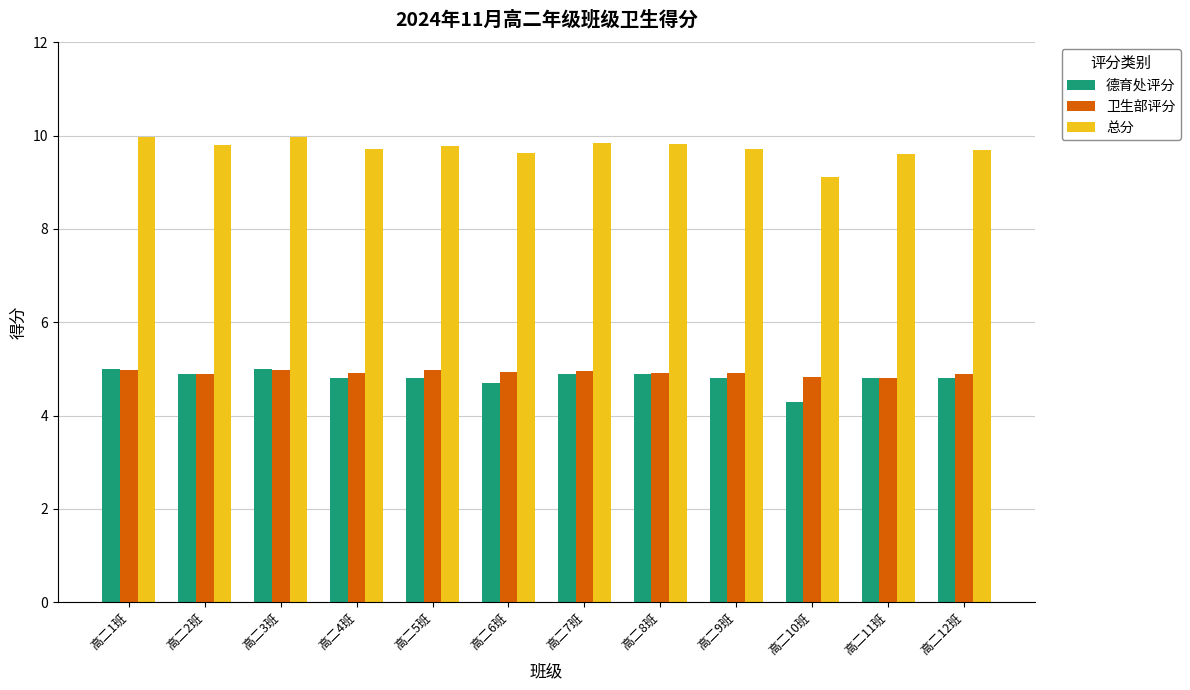

Count the number of categories in the chart.

12